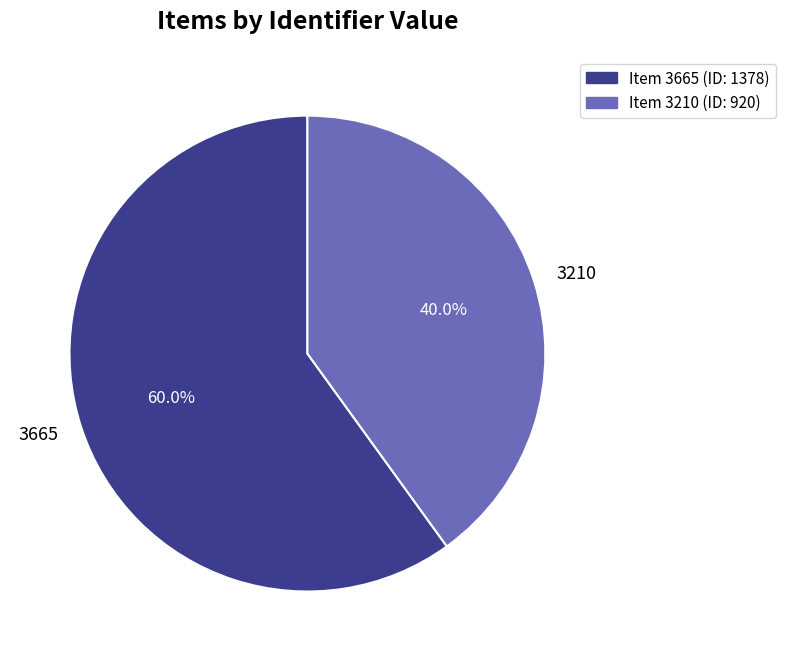

Is 3210 the majority of the pie?

No